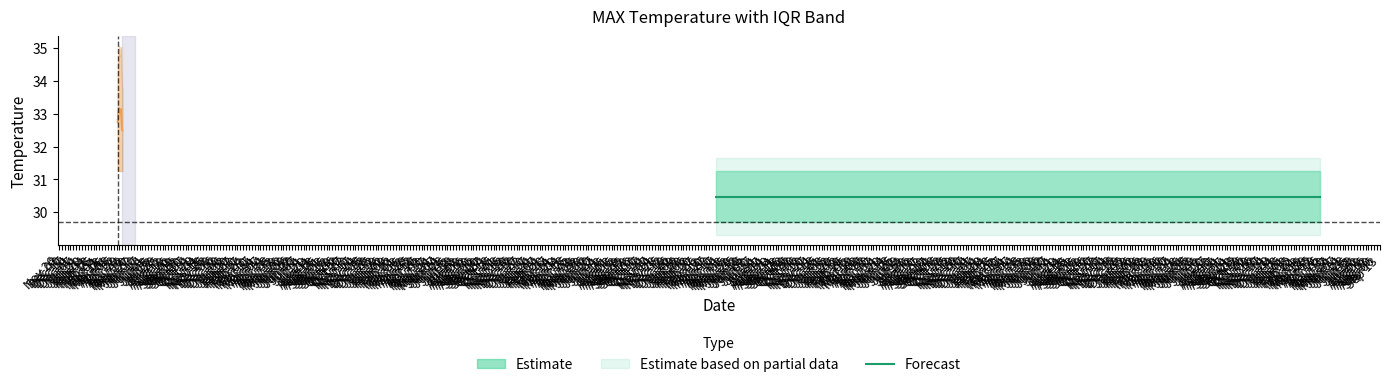

Which has a higher value, Nov 26 or Dec 24?

Nov 26